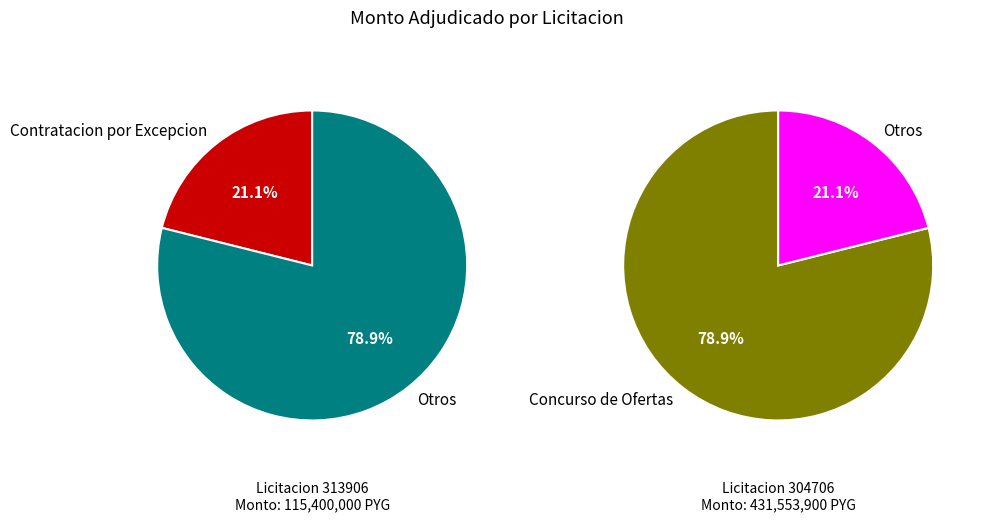

What is the change in value from 313906-concasa-s-a-9 to 304706-concasa-s-a-1?

+316153900